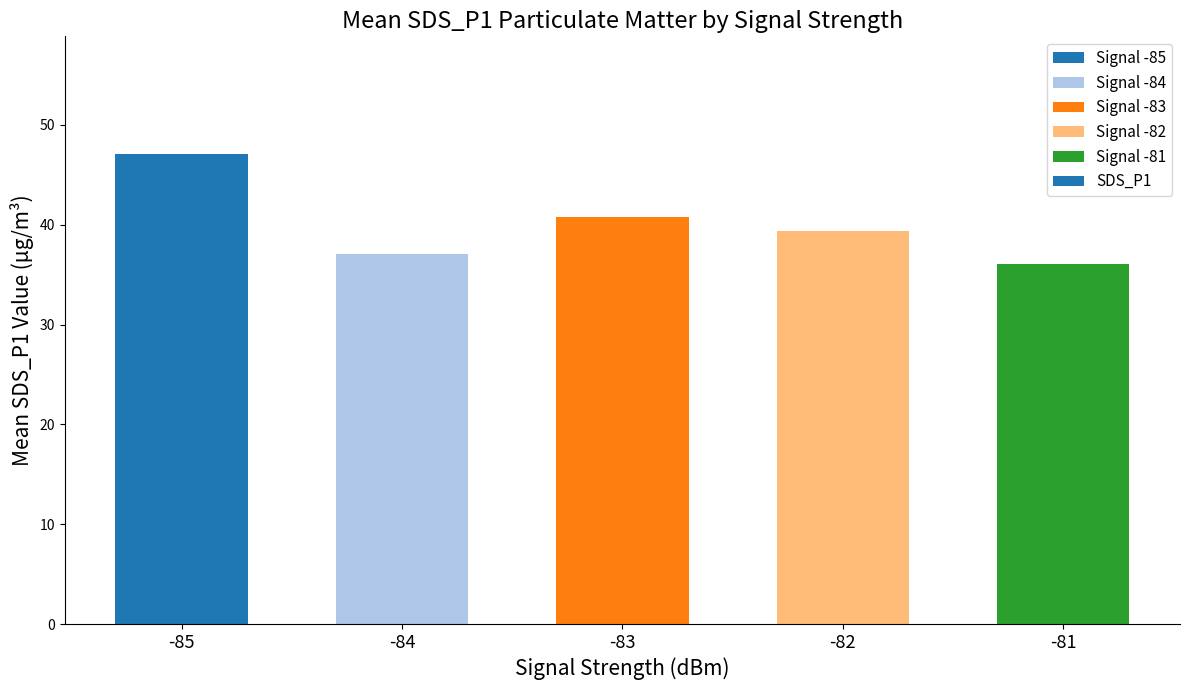

What is the value of the 2nd bar from the left?

37.1